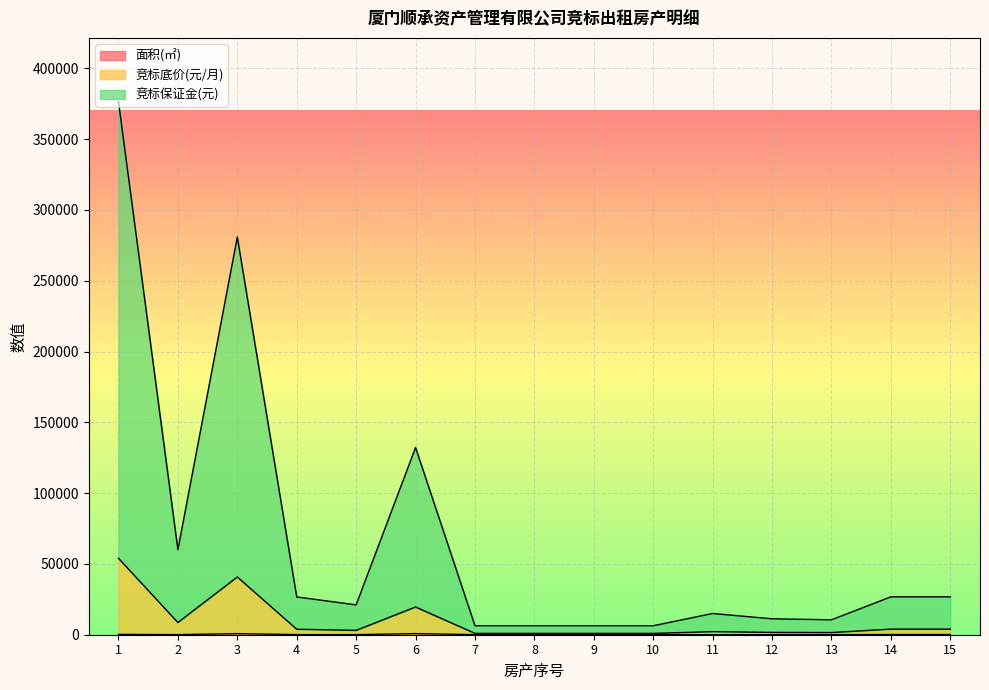

What are all the series names shown in the legend?

面积(㎡), 竞标底价(元/月), 竞标保证金(元)